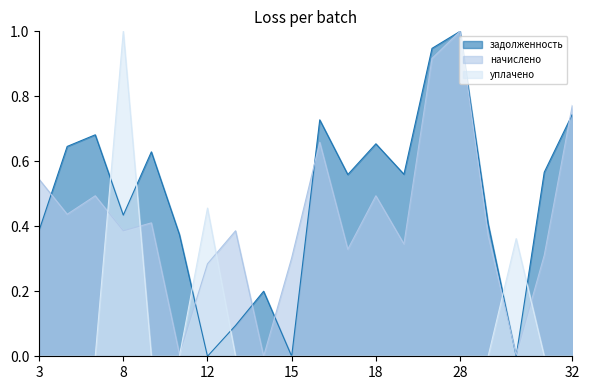

Rank the series by their maximum value, from lowest to highest.

задолженность, начислено, уплачено